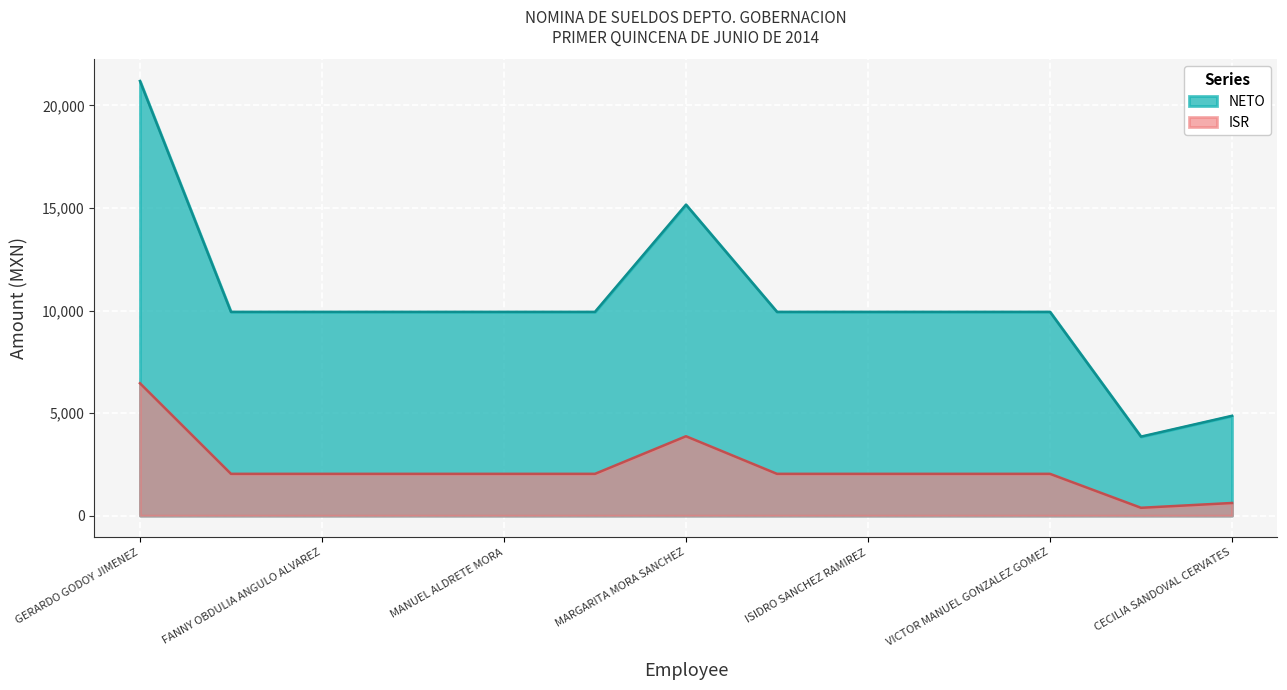

Reading right to left, list all the values displayed in this chart.

NETO: 4867	3852	9935	9935	9935	9935	15161	9935	9935	9935	9935	9935	21190
ISR: 616	382	2037	2037	2037	2037	3870	2037	2037	2037	2037	2037	6454